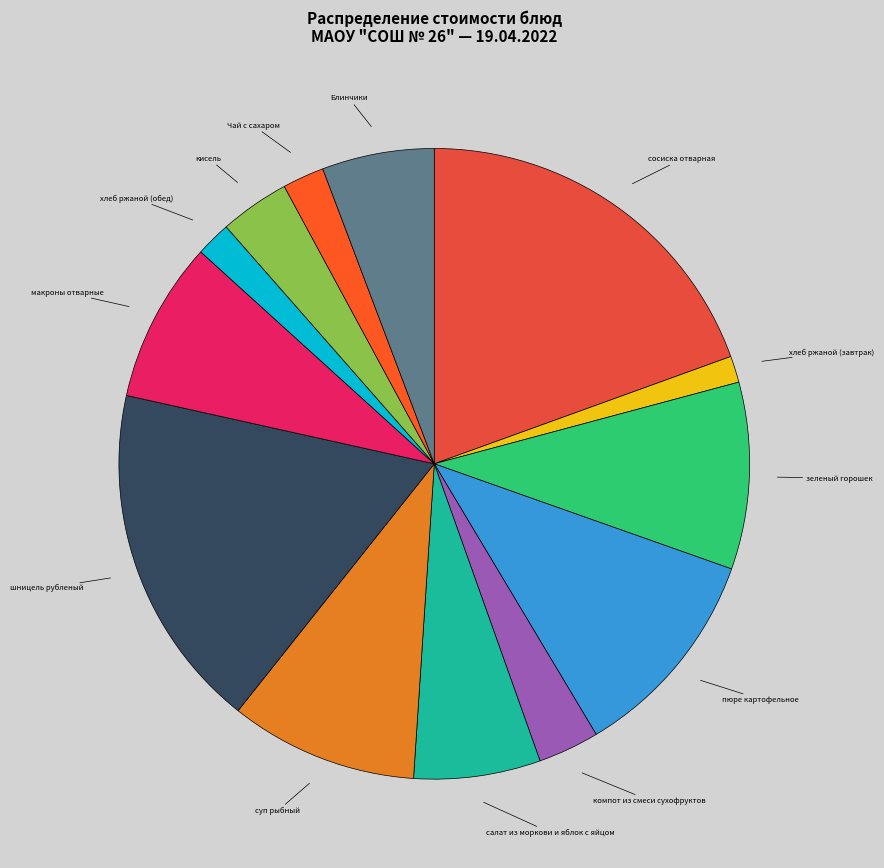

How many segments does this pie chart have?

13